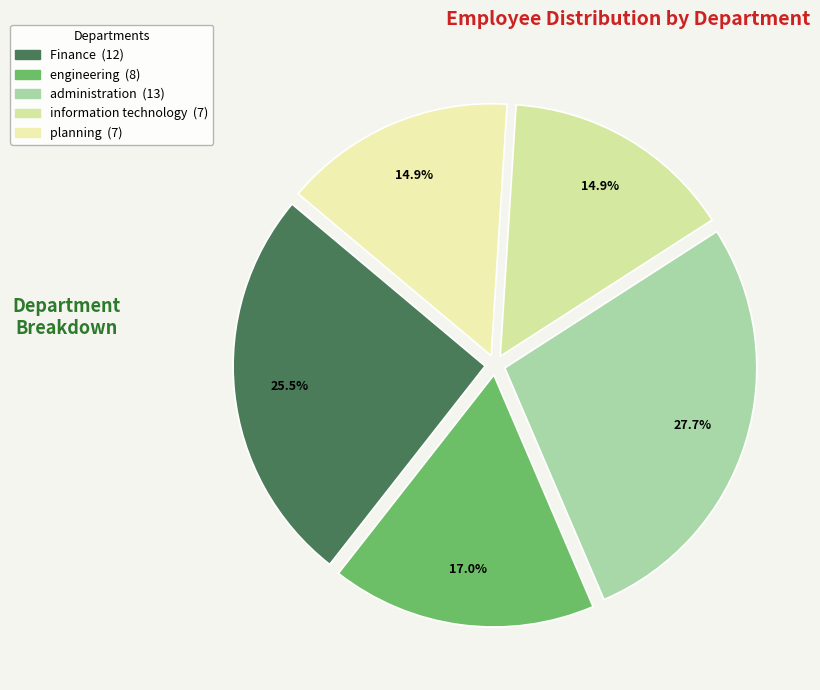

Is the sum of Finance and planning greater than half?

No